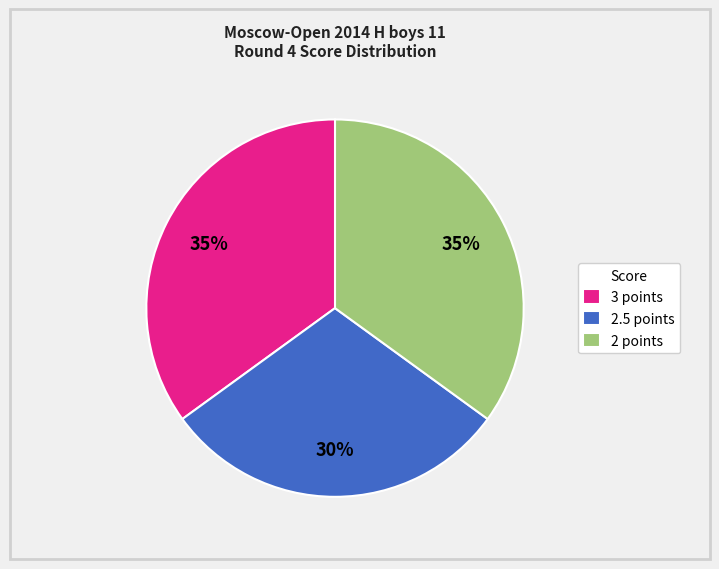

Is the sum of 2.5 points and 3 points greater than half?

Yes